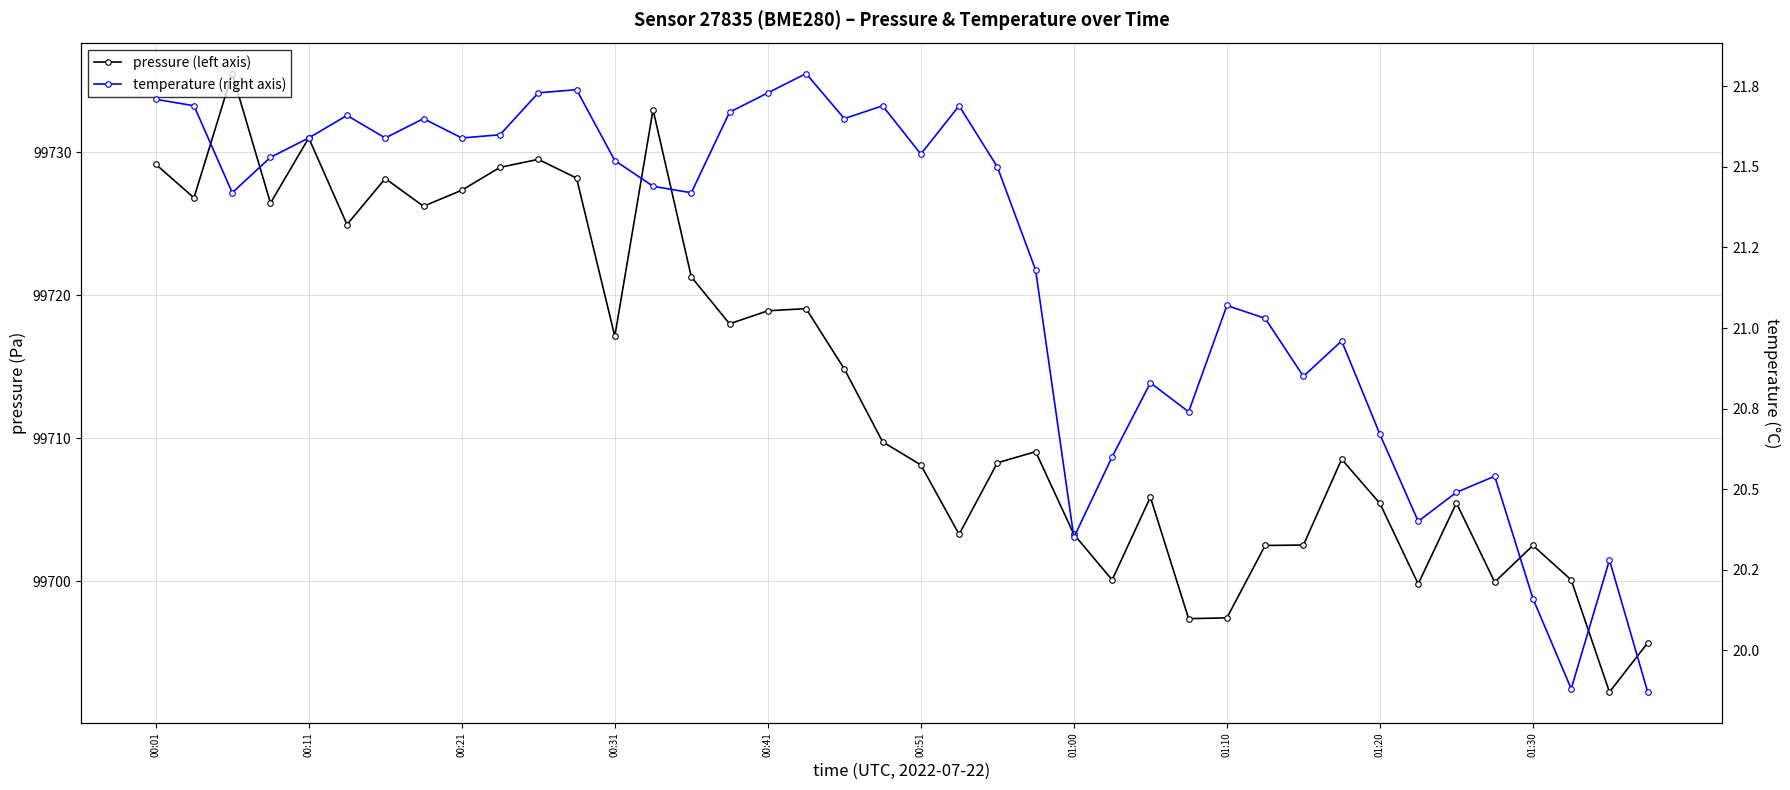

Is this an area chart (filled region under the line)?

No